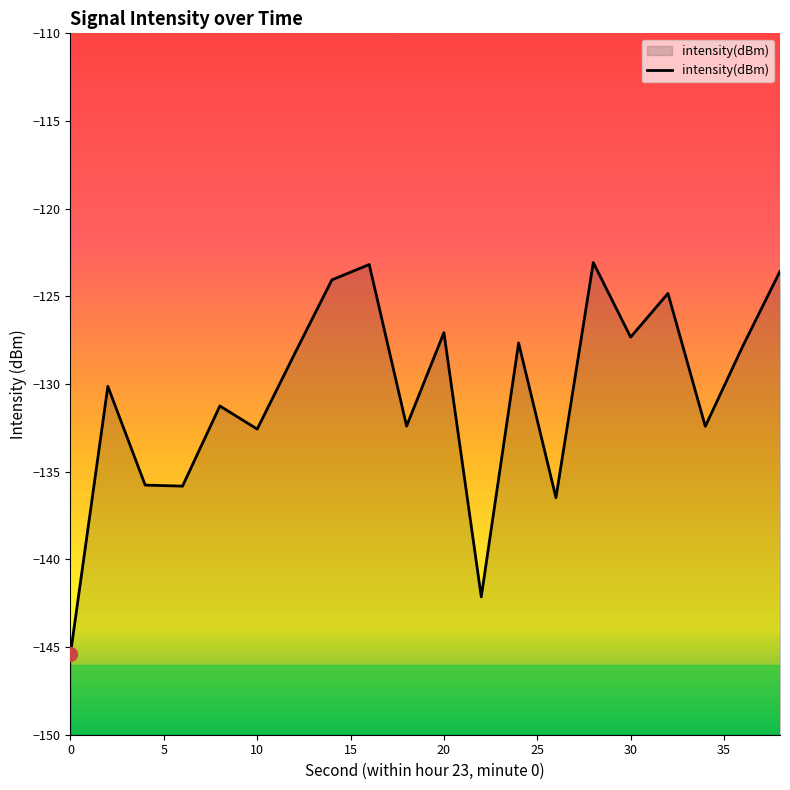

Rank the categories by value from highest to lowest.

28, 16, 38, 14, 32, 20, 30, 24, 36, 12, 2, 8, 18, 34, 10, 4, 6, 26, 22, 0